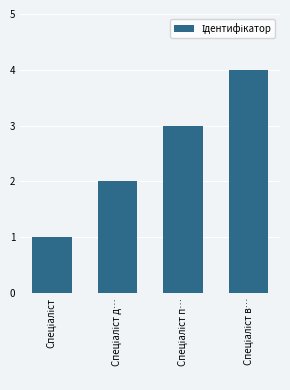

What is the difference between the maximum and minimum values?

3